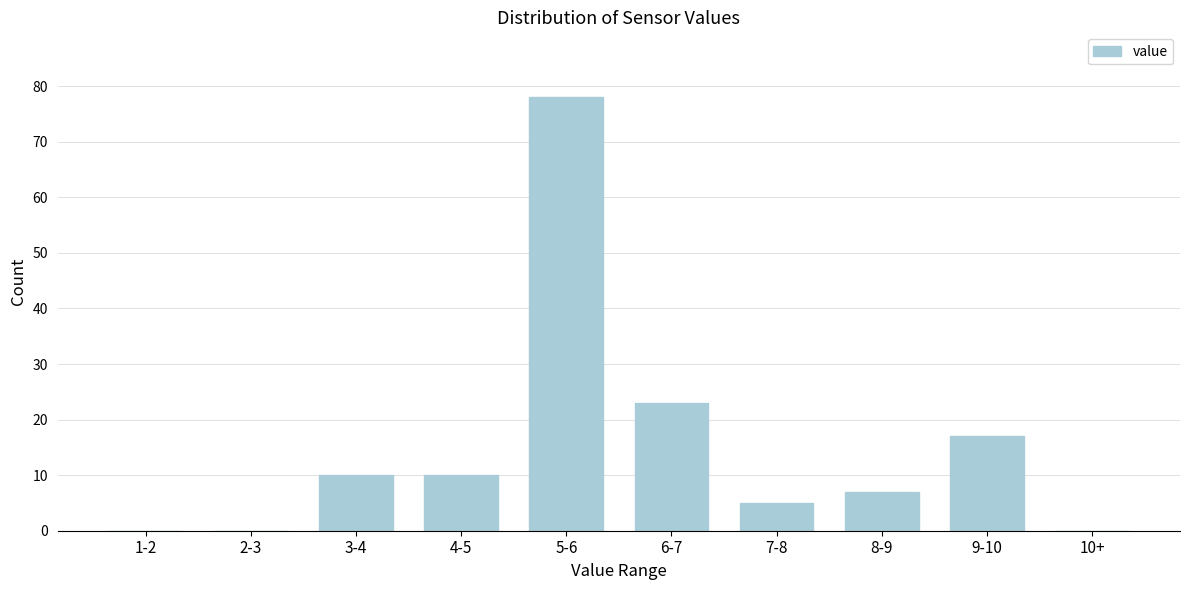

Reading right to left, list all the values displayed in this chart.

10+=0	9-10=17	8-9=7	7-8=5	6-7=23	5-6=78	4-5=10	3-4=10	2-3=0	1-2=0